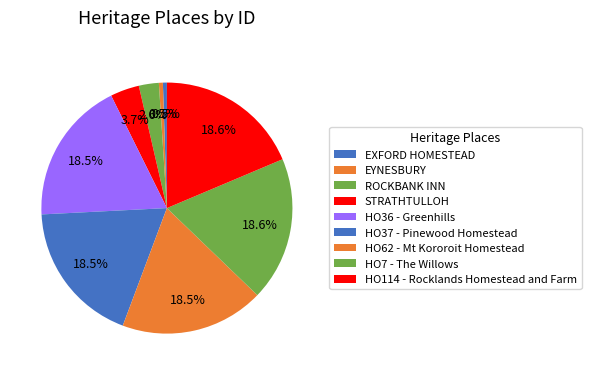

Rank the categories by value from lowest to highest.

EXFORD HOMESTEAD, EYNESBURY, ROCKBANK INN, STRATHTULLOH, HO36 - Greenhills, HO37 - Pinewood Homestead, HO62 - Mt Kororoit Homestead, HO7 - The Willows, HO114 - Rocklands Homestead and Farm